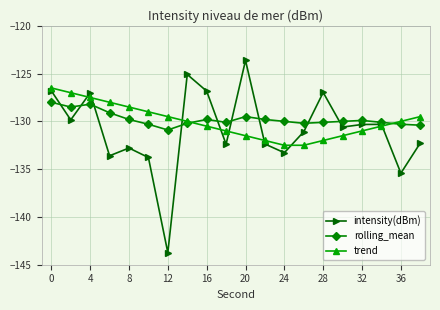

What is the value of the trend point at the 15th from the left?

-132.0